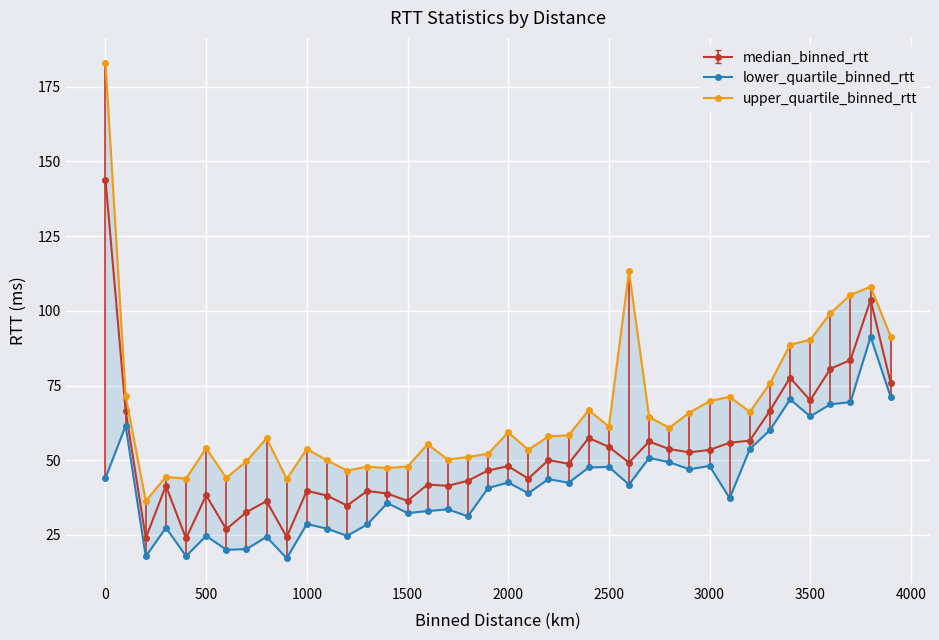

List the labels in order of upper_quartile_binned_rtt value, smallest first.

200.0, 900.0, 400.0, 600.0, 300.0, 1200.0, 1400.0, 1300.0, 1500.0, 700.0, 1100.0, 1700.0, 1800.0, 1900.0, 2100.0, 1000.0, 500.0, 1600.0, 800.0, 2200.0, 2300.0, 2000.0, 2800.0, 2500.0, 2700.0, 2900.0, 3200.0, 2400.0, 3000.0, 3100.0, 100.0, 3300.0, 3400.0, 3500.0, 3900.0, 3600.0, 3700.0, 3800.0, 2600.0, 0.0